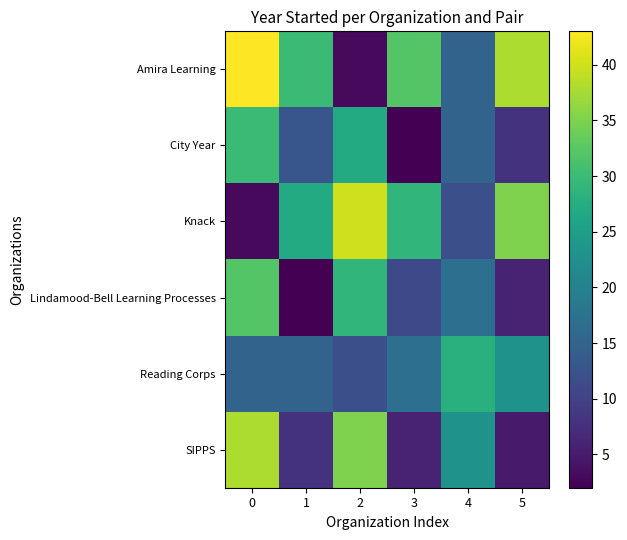

Reading left to right, extract all data points from this chart.

Amira Learning: 0=43	1=30	2=3	3=32	4=15	5=38
City Year: 0=30	1=13	2=27	3=2	4=15	5=8
Knack: 0=3	1=27	2=40	3=29	4=12	5=35
Lindamood-Bell Learning Processes: 0=32	1=2	2=29	3=11	4=17	5=6
Reading Corps: 0=15	1=15	2=12	3=17	4=28	5=23
SIPPS: 0=38	1=8	2=35	3=6	4=23	5=5